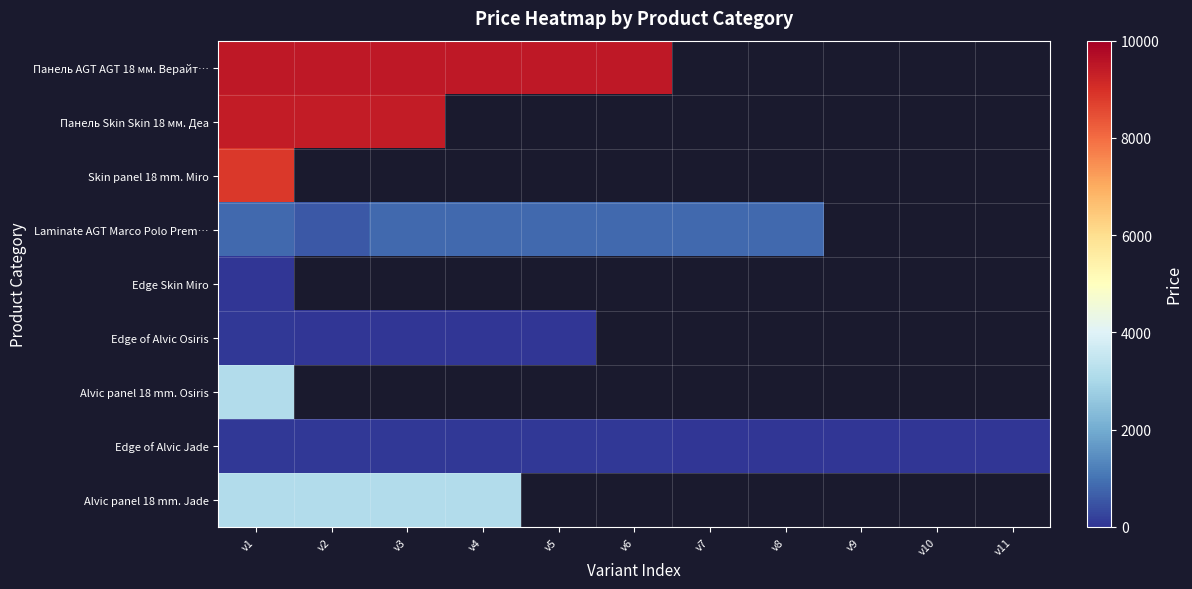

How many positive values does the Alvic panel 18 mm. Jade series have?

4